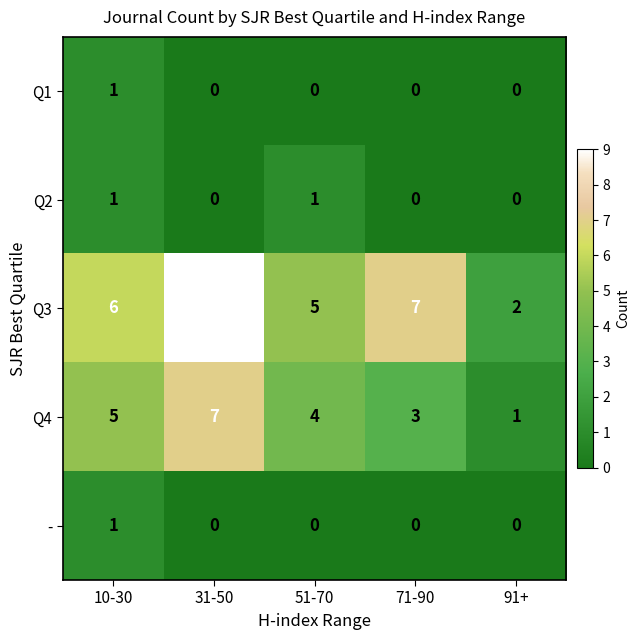

Which series has the largest range (max minus min)?

Q3